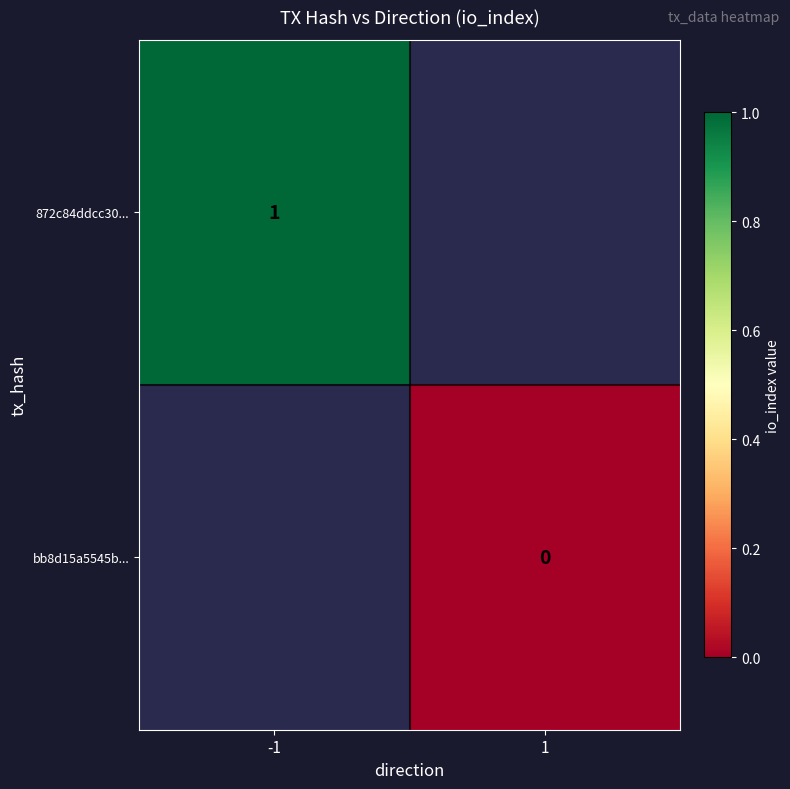

Which has a higher value, 1 or -1?

-1